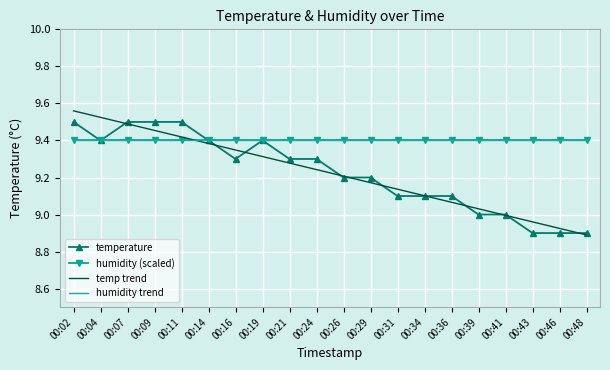

Which category has the highest value across all series?

00:02